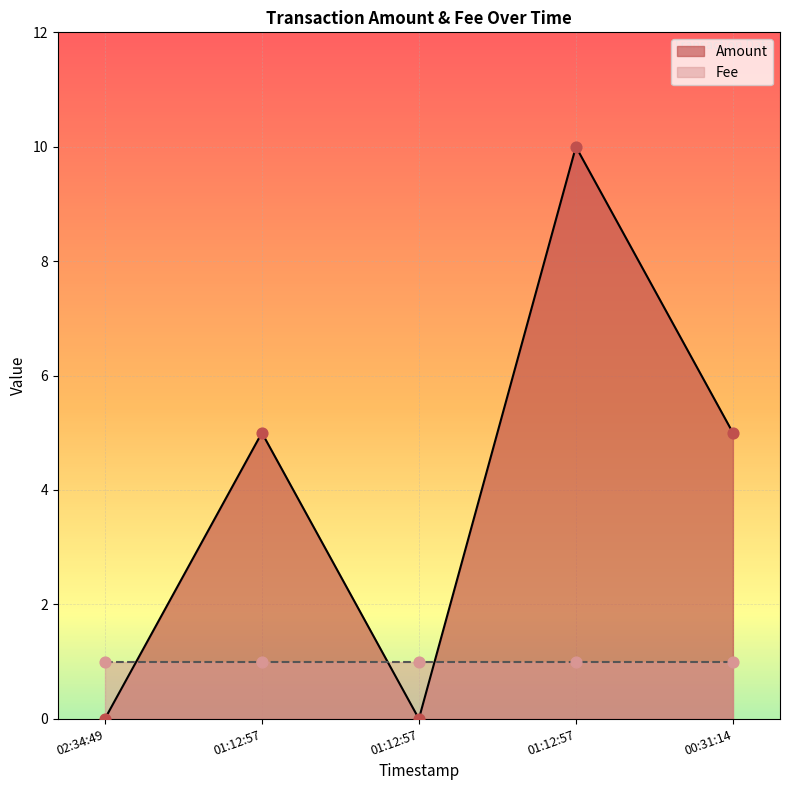

Which has a higher value, 02:34:49 or 00:31:14?

00:31:14